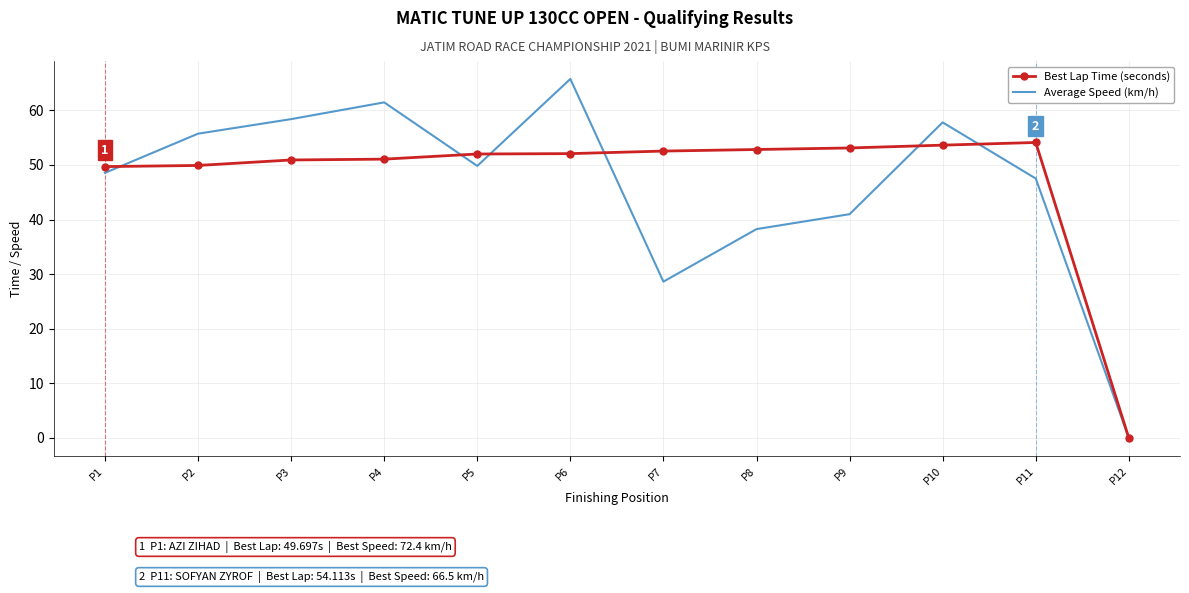

Which series has the largest range (max minus min)?

Average Speed (km/h)